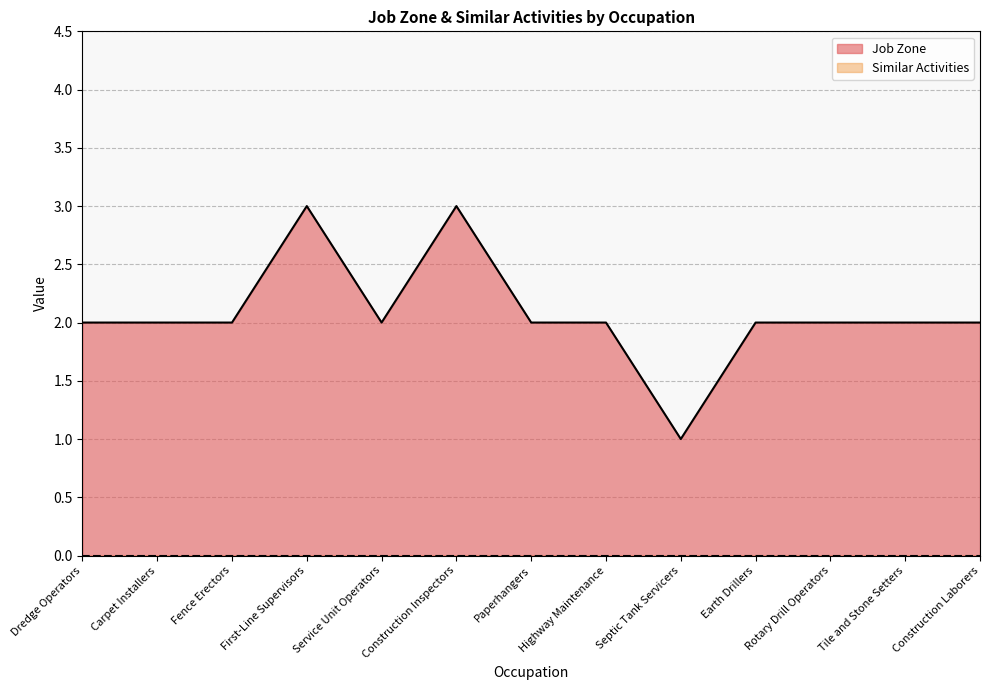

What is the difference between the maximum and minimum values?

2